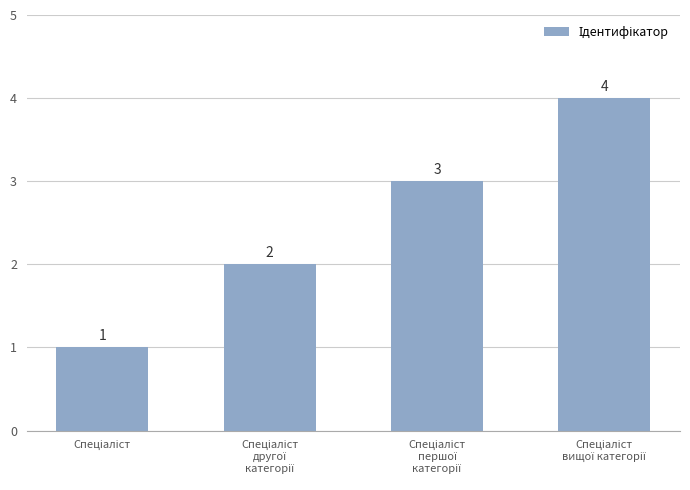

How many values are between 2 and 4?

3